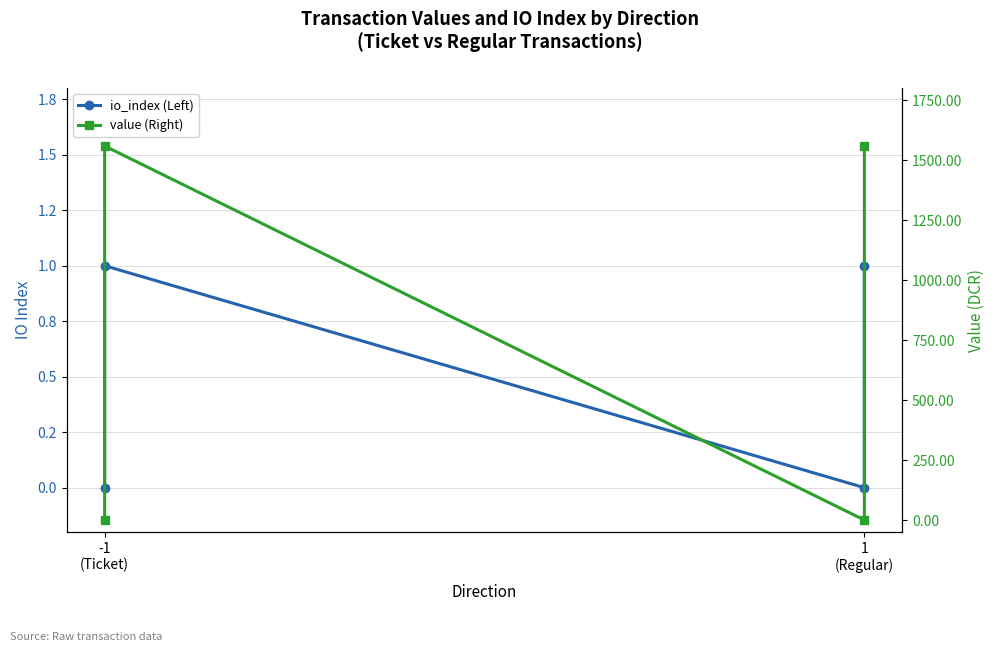

True or false: value (Right) and io_index (Left) intersect in this chart.

False